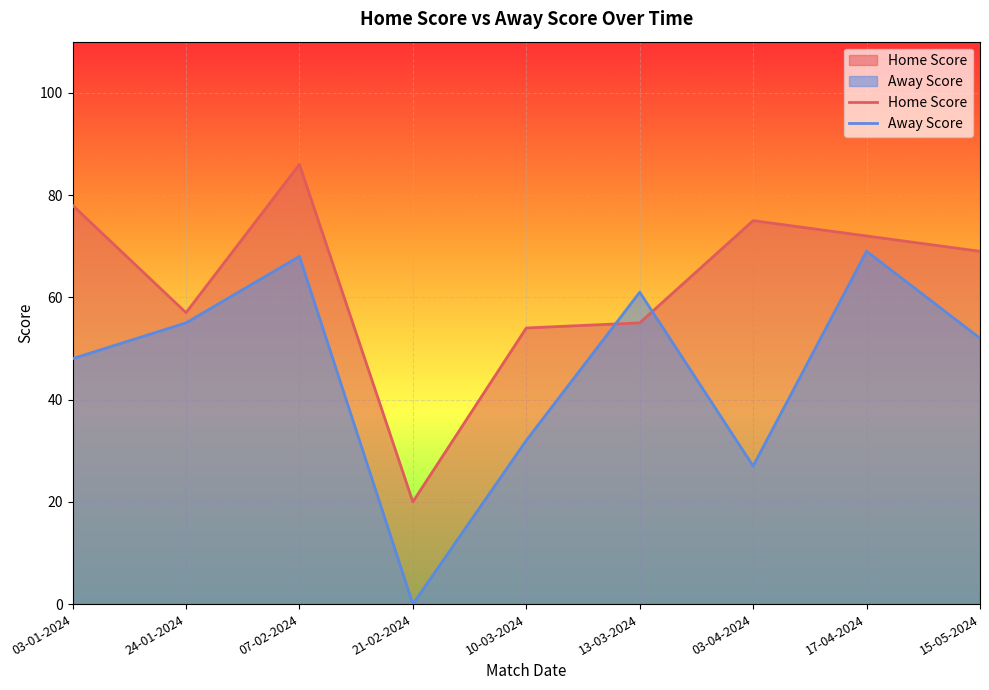

What is the difference between the maximum and second lowest values in the Home Score series?

32